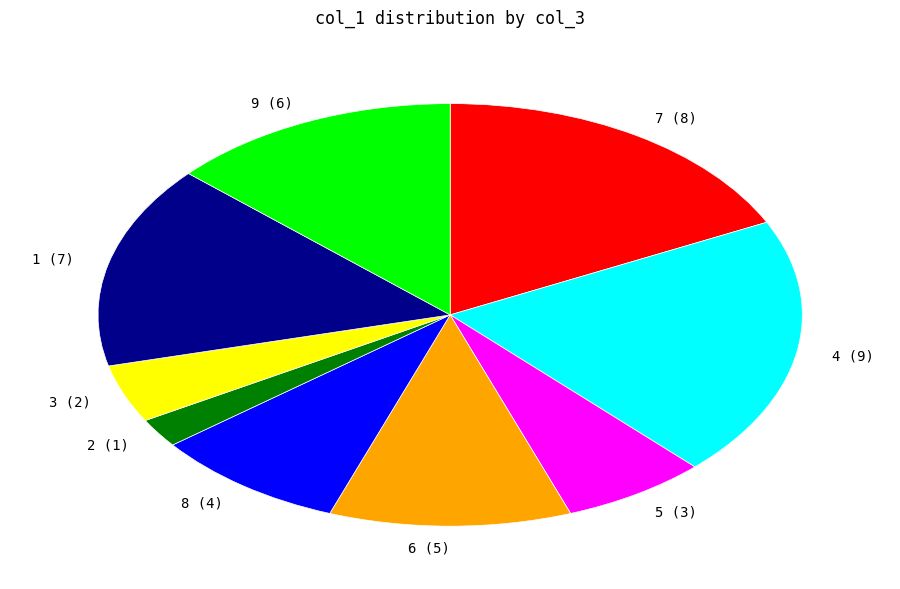

Does 1 represent more than half of the total?

No